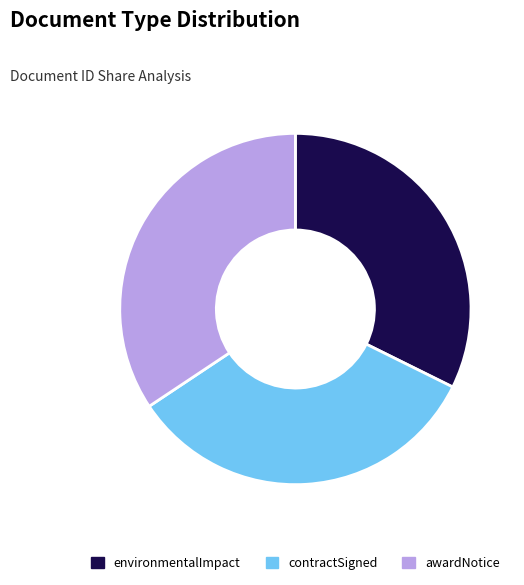

Which has a higher value, awardNotice or environmentalImpact?

awardNotice